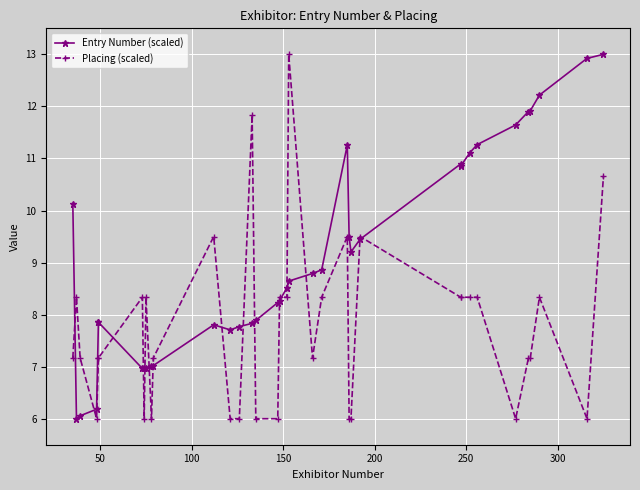

Which category has the lowest value in the Placing (scaled) series?

150